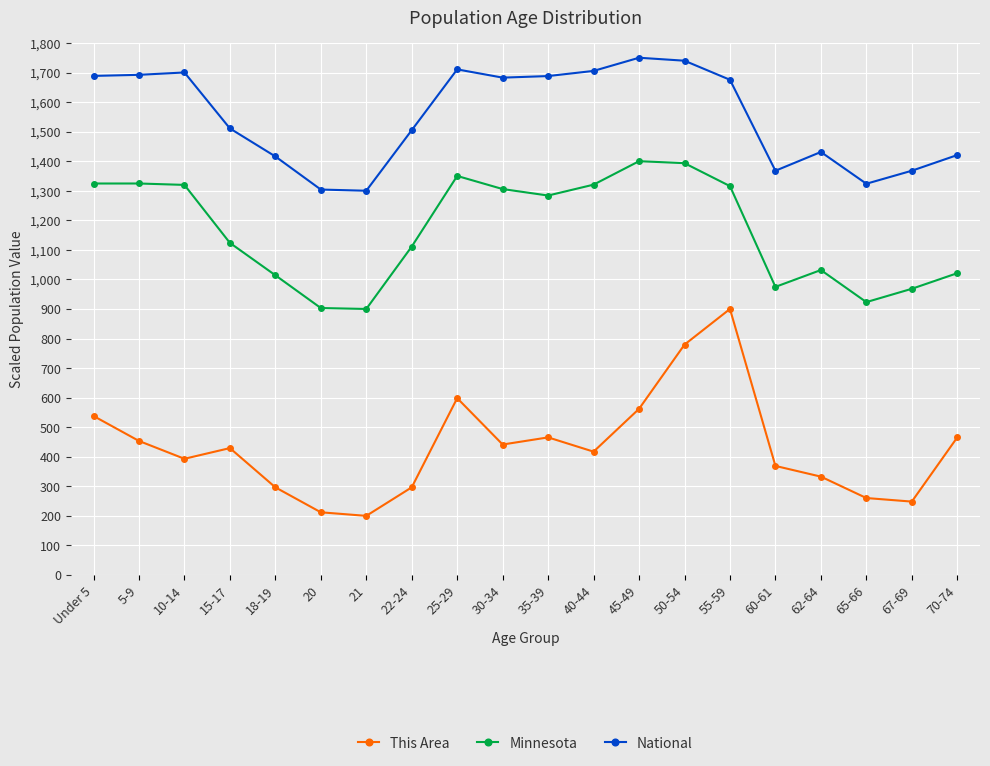

What is the difference between the This Area values at 62-64 and 25-29?

265.5